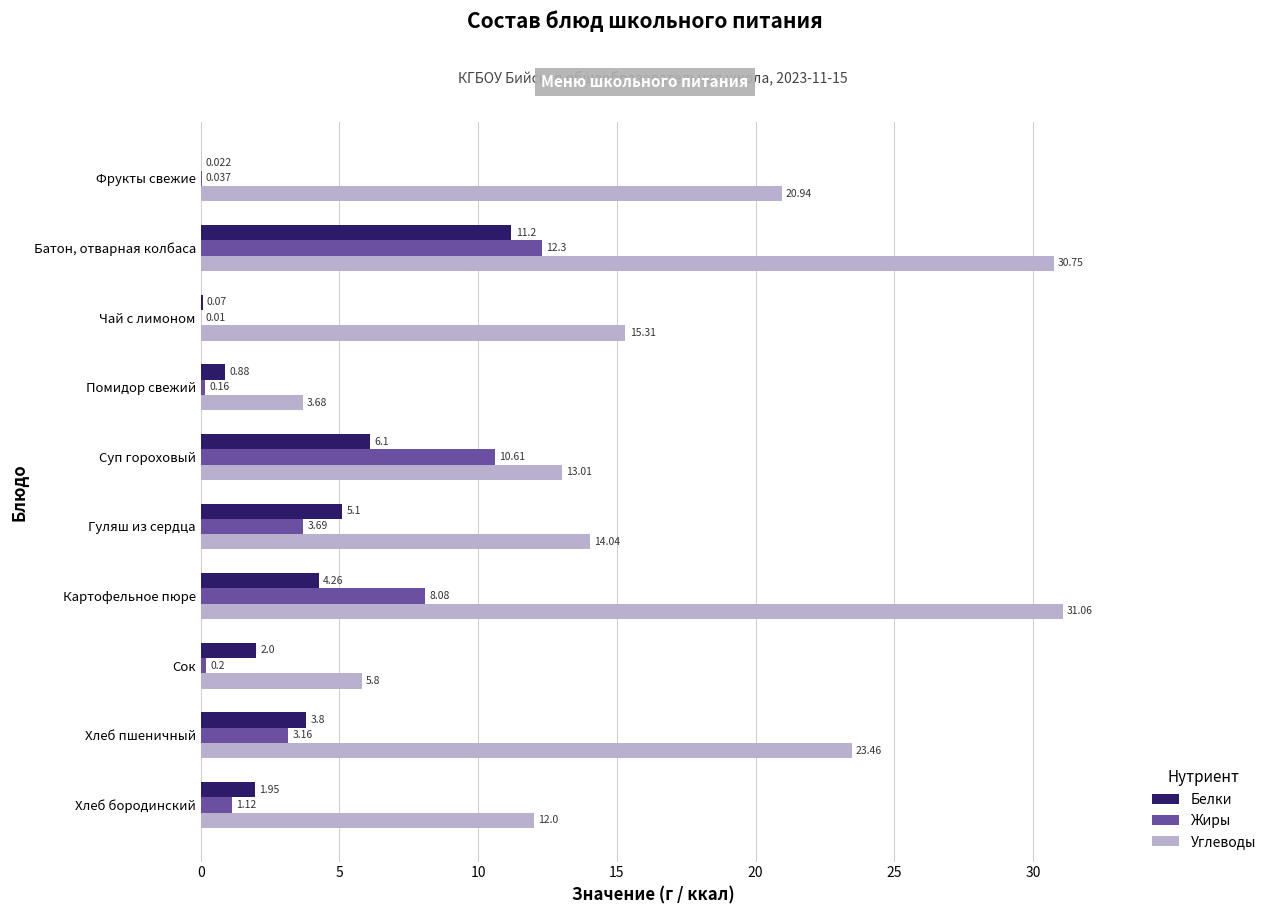

Is the value of Белки at Чай с лимоном greater than the value of Жиры at Батон, отварная колбаса?

No